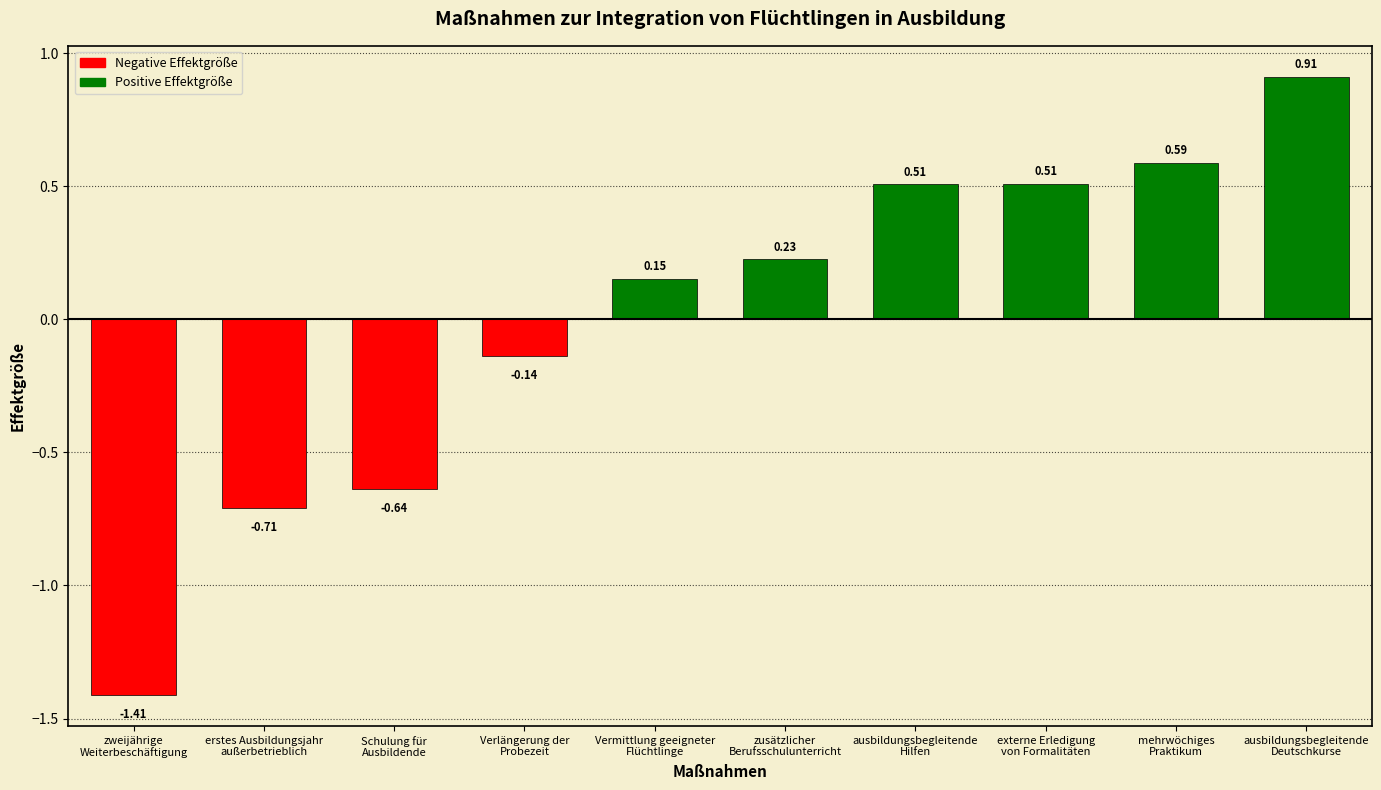

Where does the data first go above 0?

Vermittlung geeigneter
Flüchtlinge